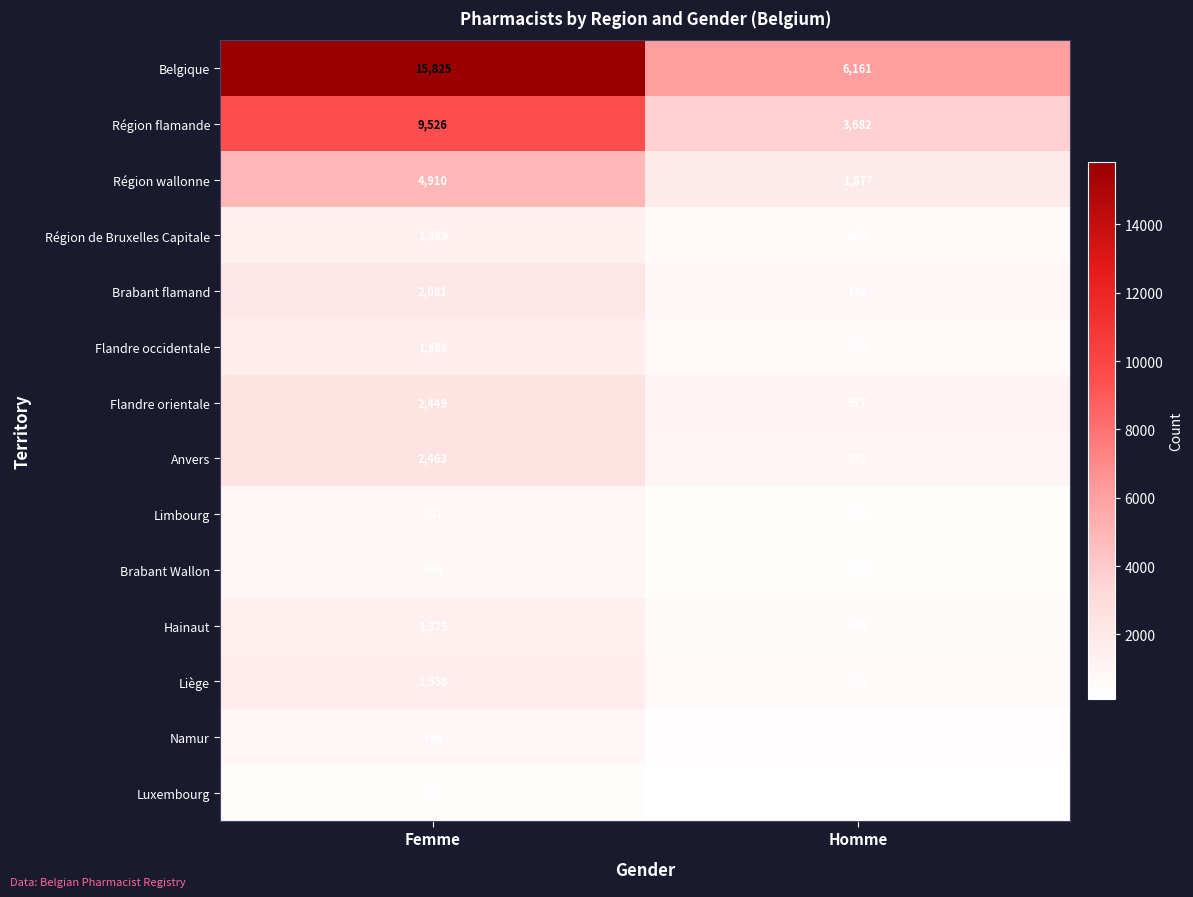

Rank the series at Homme from highest to lowest value.

Belgique, Région flamande, Région wallonne, Flandre orientale, Anvers, Brabant flamand, Flandre occidentale, Liège, Région de Bruxelles Capitale, Hainaut, Limbourg, Brabant Wallon, Namur, Luxembourg